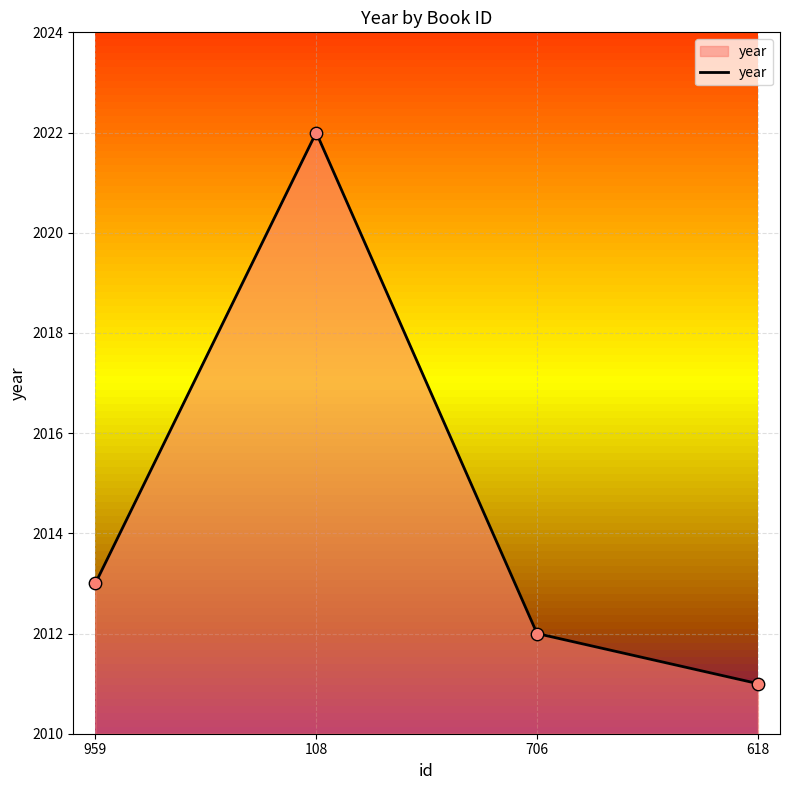

What is the ratio of the value at 959 to the value at 706?

1.0